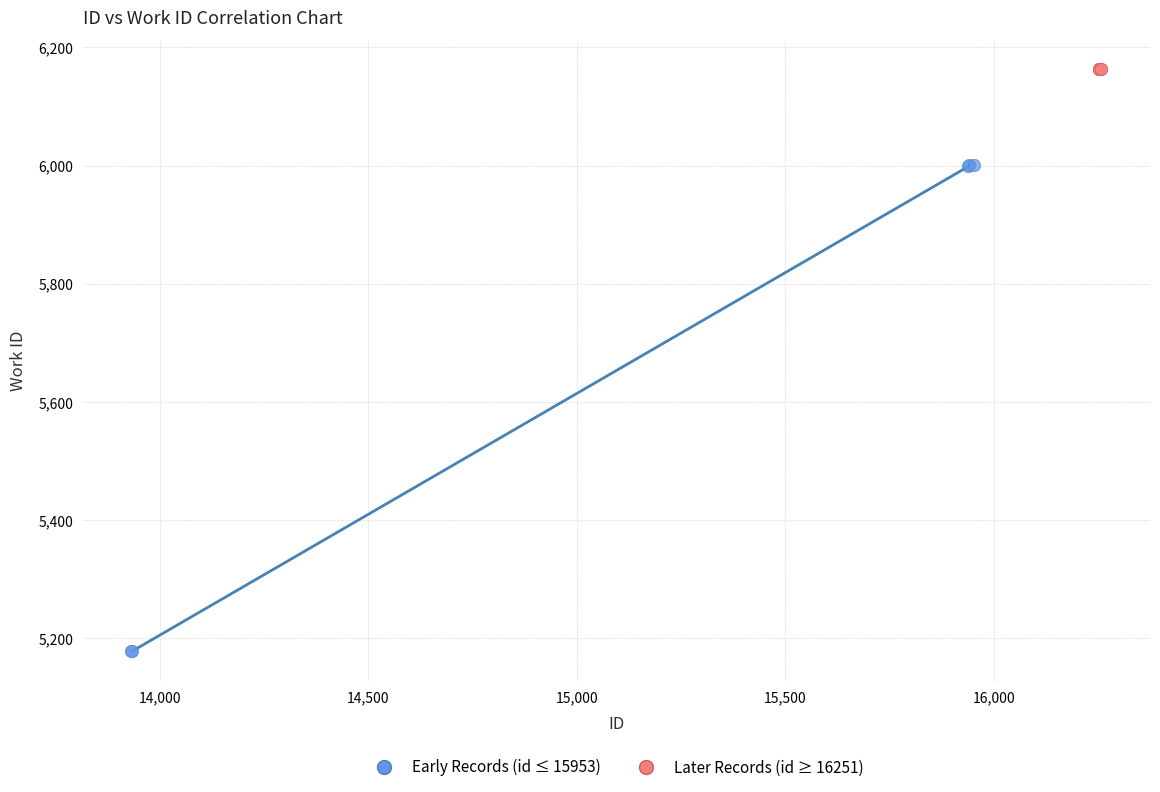

Which series reaches the minimum Y coordinate?

Early Records (id ≤ 15953)